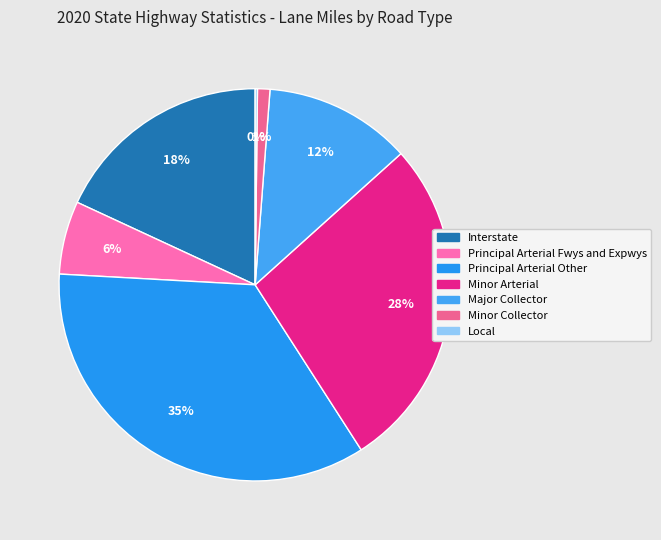

Is it true that Minor Collector is 14% of the pie?

False